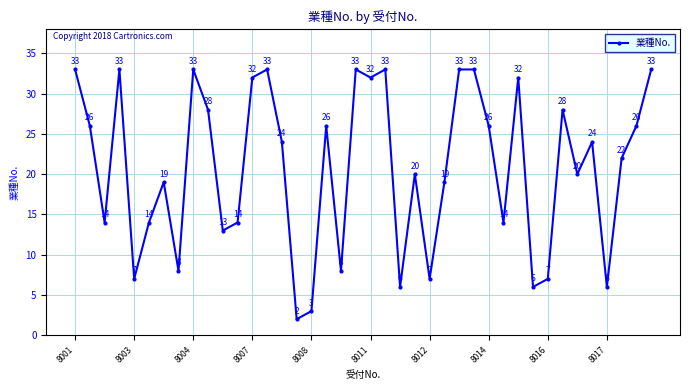

What is the maximum value shown in the chart?

33